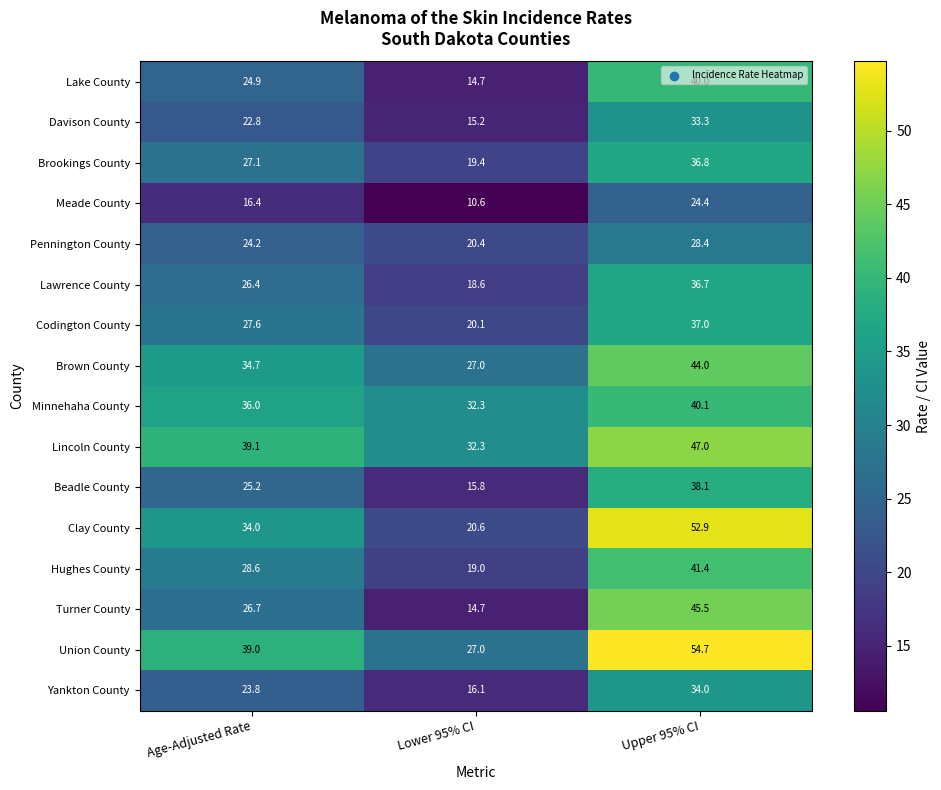

What is the difference between the Davison County values at Upper 95% CI and Age-Adjusted Rate?

10.5